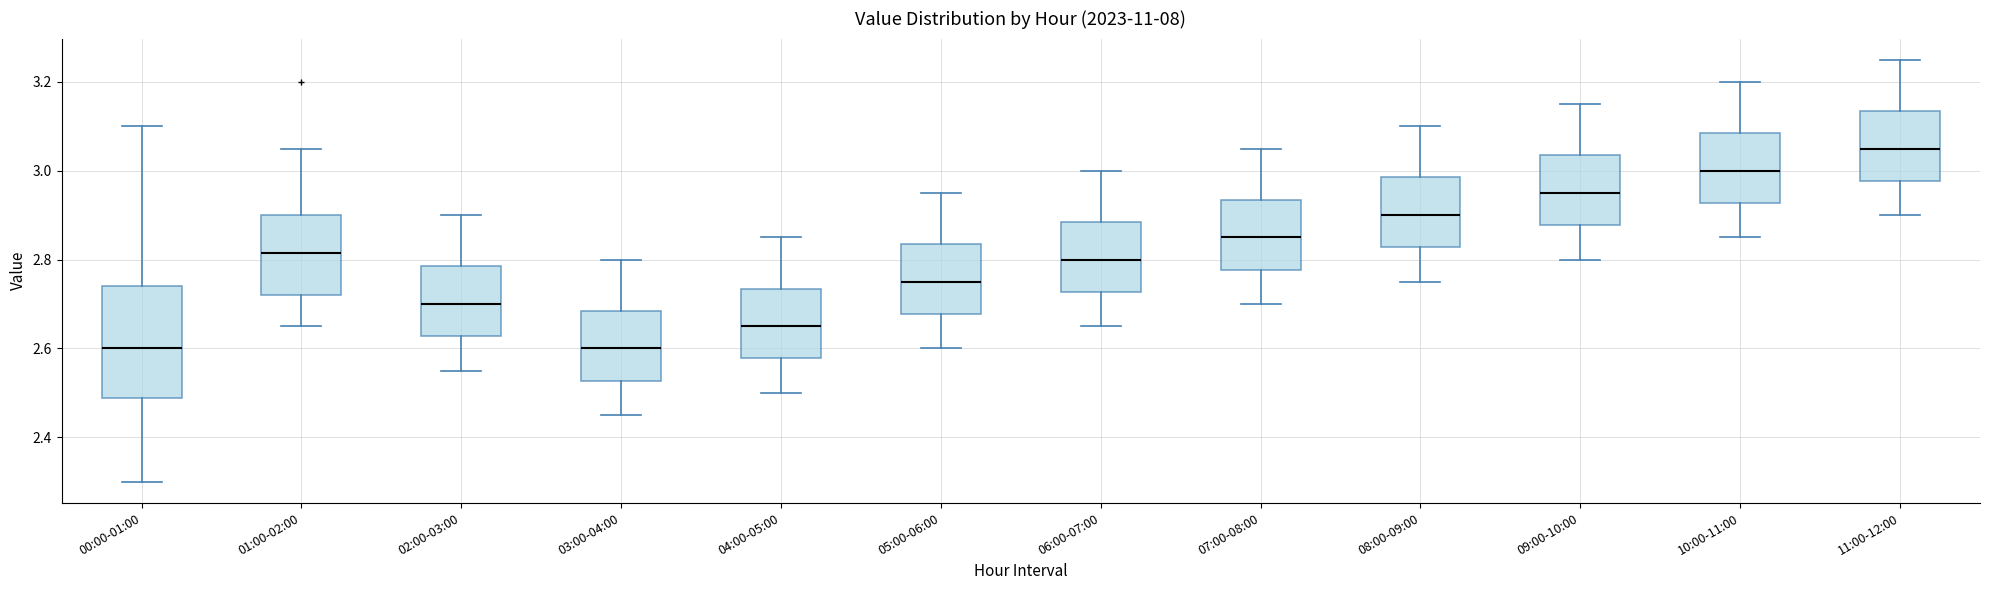

Which box has the highest median line?

11:00-12:00